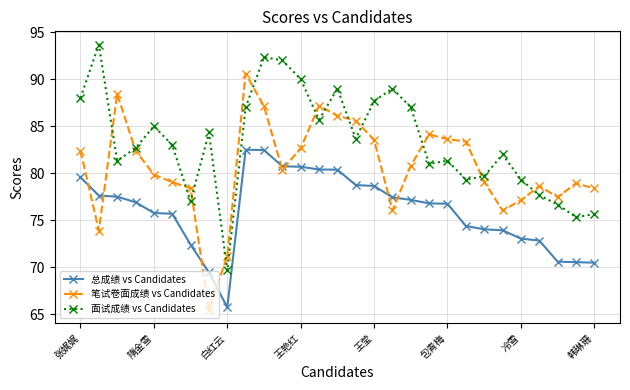

Is this an area chart (filled region under the line)?

No